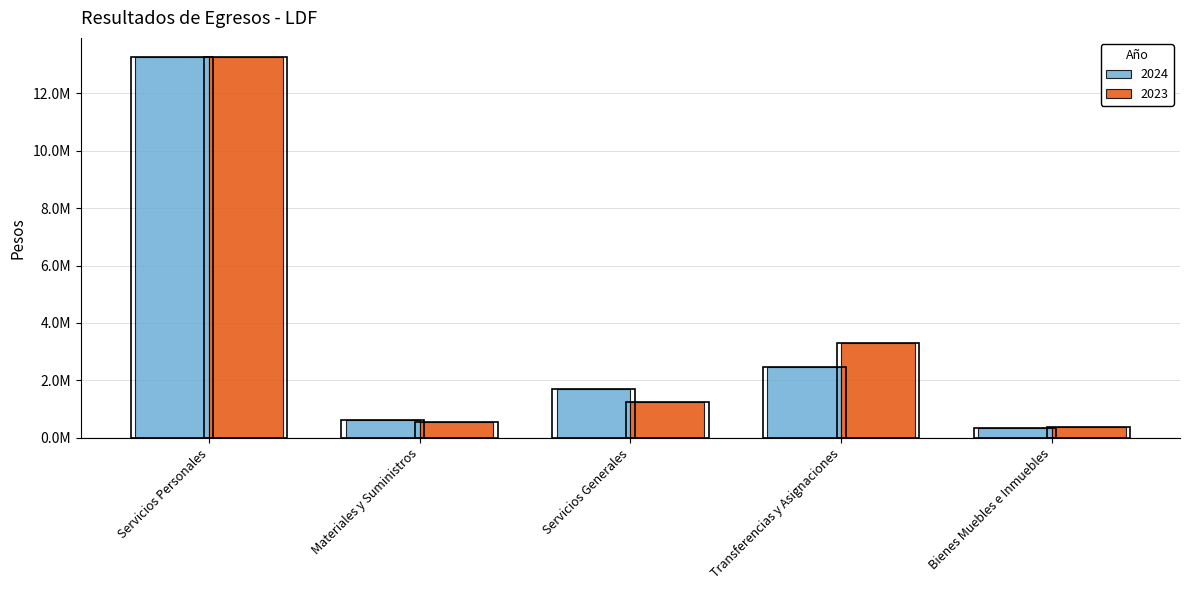

How many groups of bars are there?

5